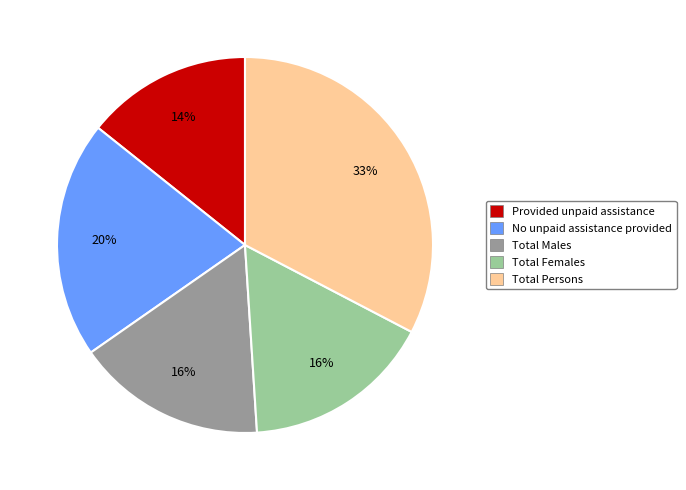

Does any single category account for the majority?

No